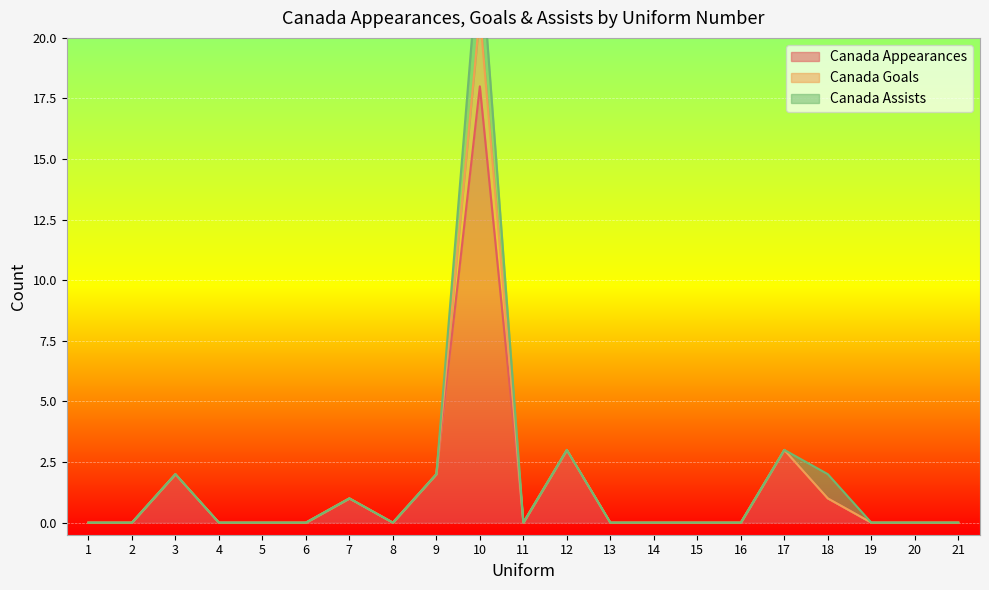

Which series changed the most between 9 and 21?

Canada Appearances